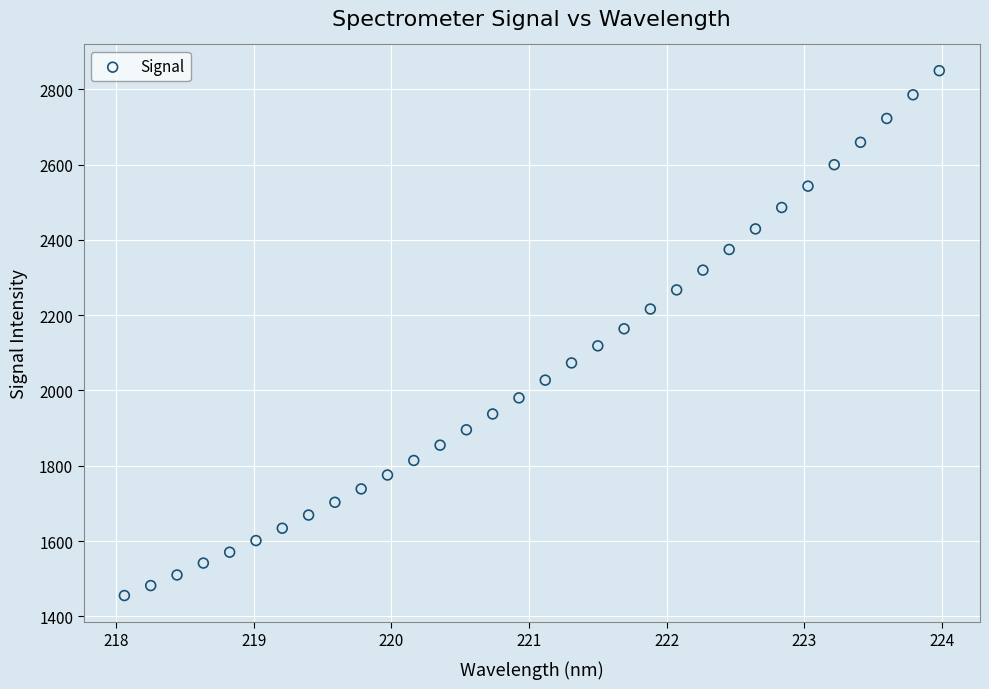

What is the range of X values (max minus min)?

5.9